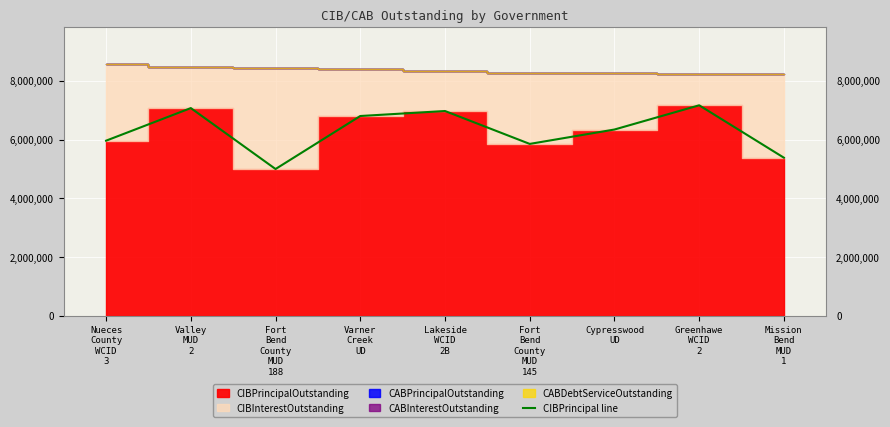

Count the number of values greater than 6345000.

4